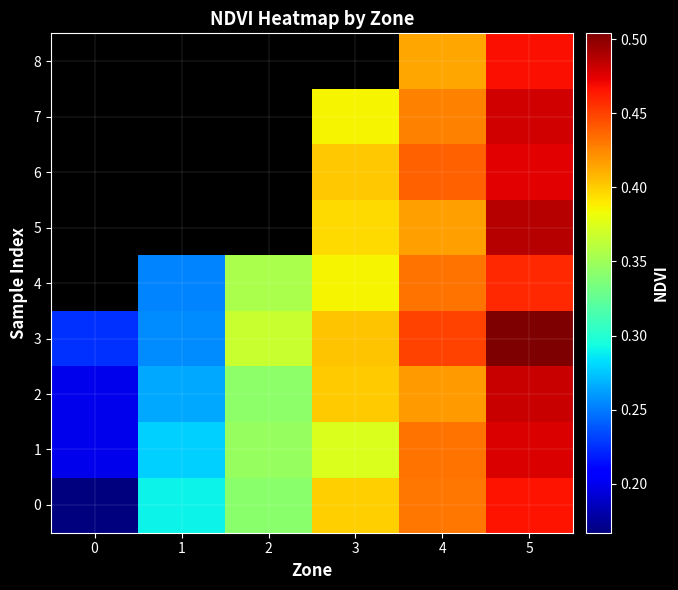

What is the maximum value for 2?

0.5